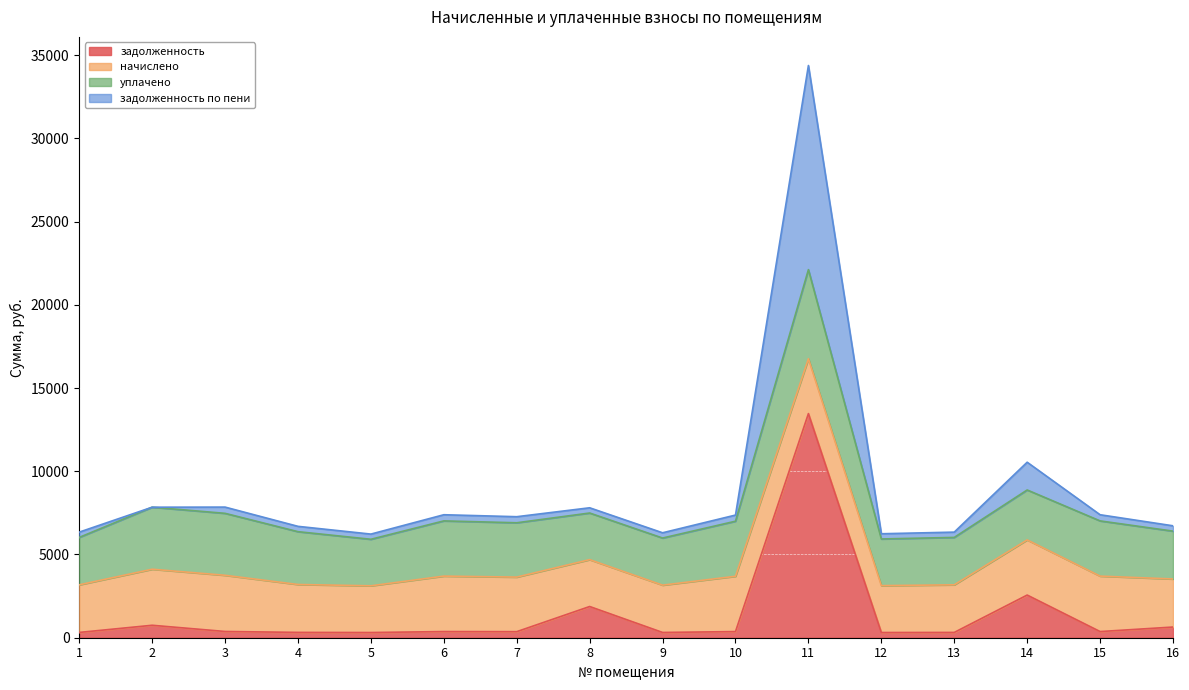

The value of задолженность at 3 is 87.7. True or false?

False